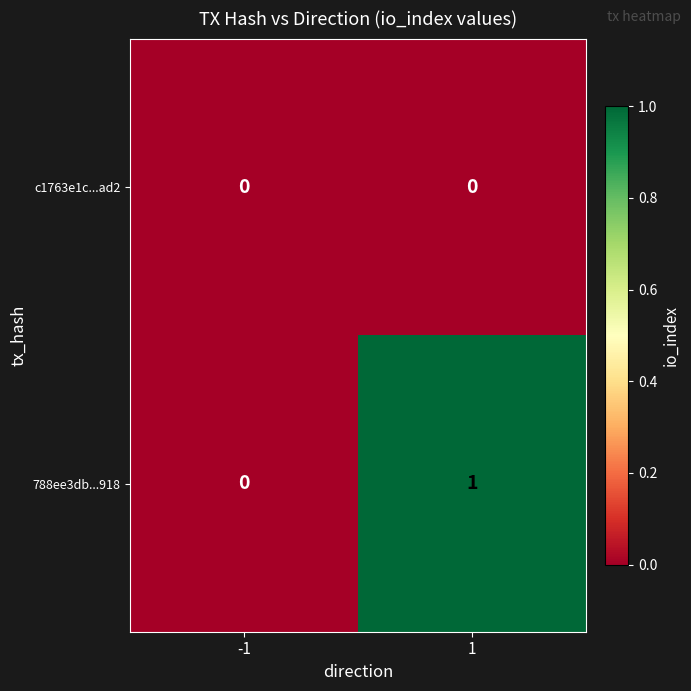

Reading right to left, what are all the values shown in this chart?

c1763e1c...ad2: 1=0	-1=0
788ee3db...918: 1=1	-1=0